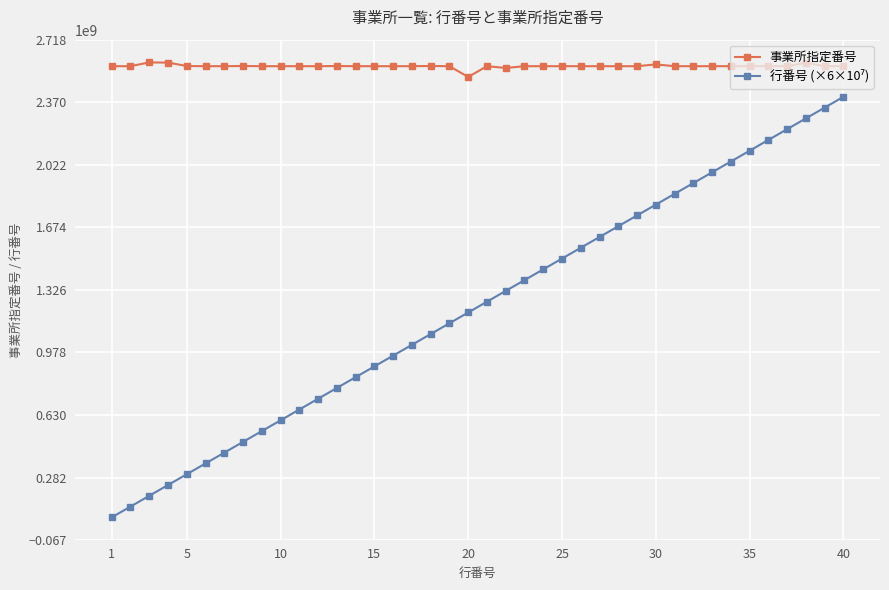

True or false: 事業所指定番号 has more than 1 interior local peaks.

True